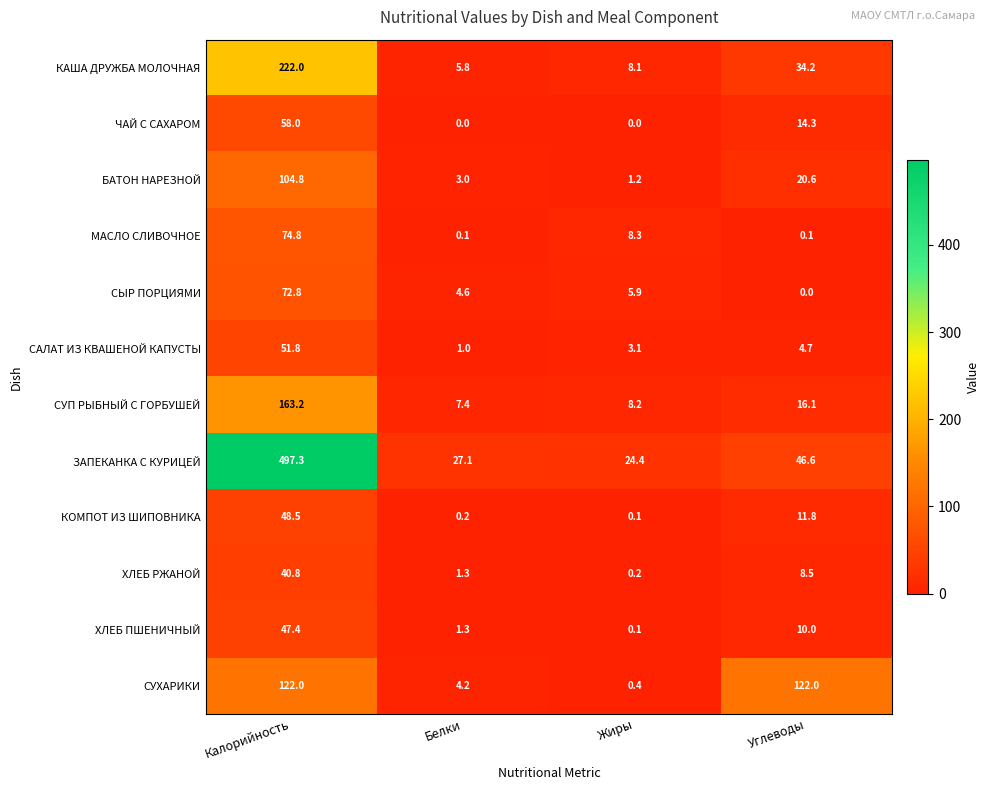

List the labels in order of КОМПОТ ИЗ ШИПОВНИКА value, smallest first.

Жиры, Белки, Углеводы, Калорийность